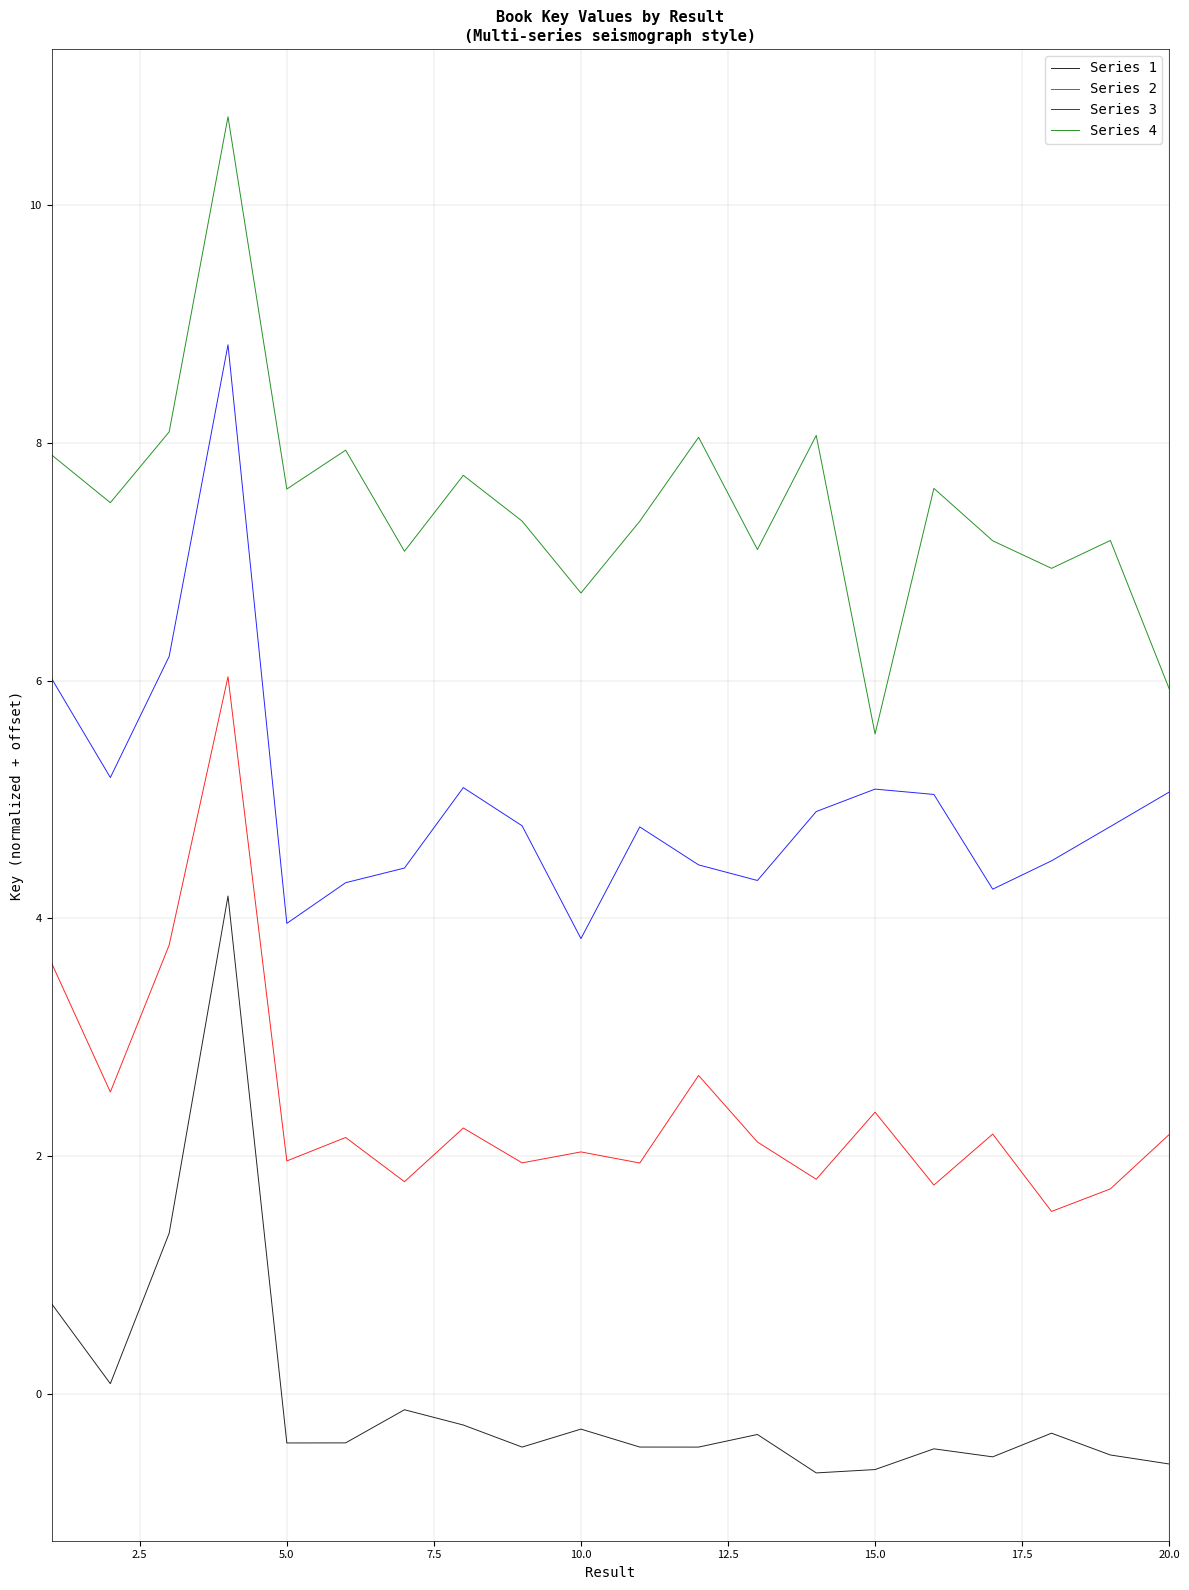

Which series has the largest range (max minus min)?

Series 4